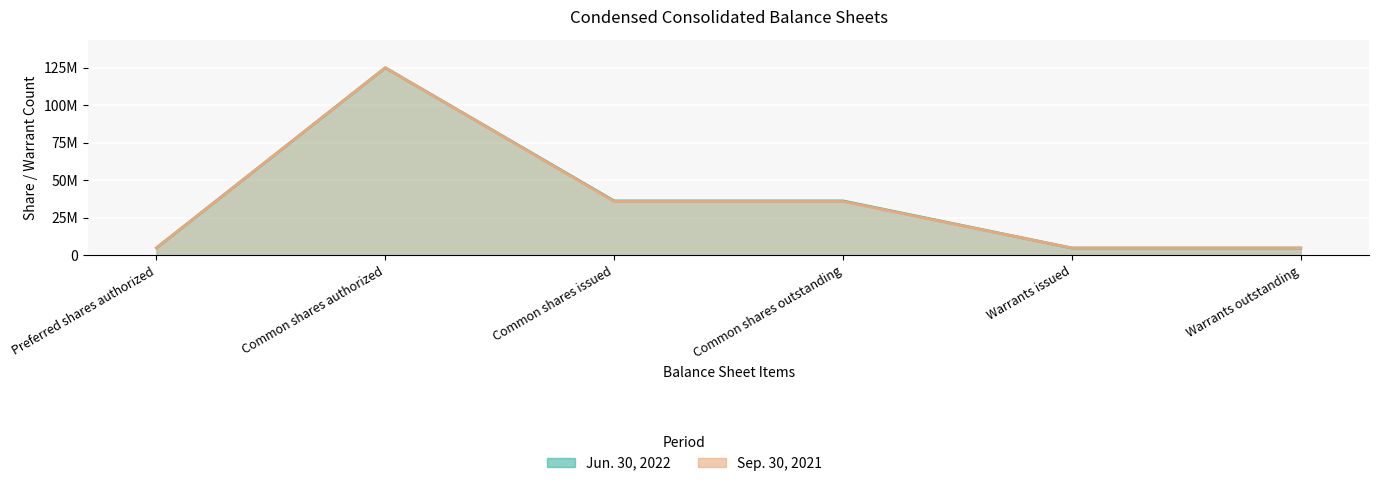

True or false: Jun. 30, 2022 and Sep. 30, 2021 cross at least once.

False